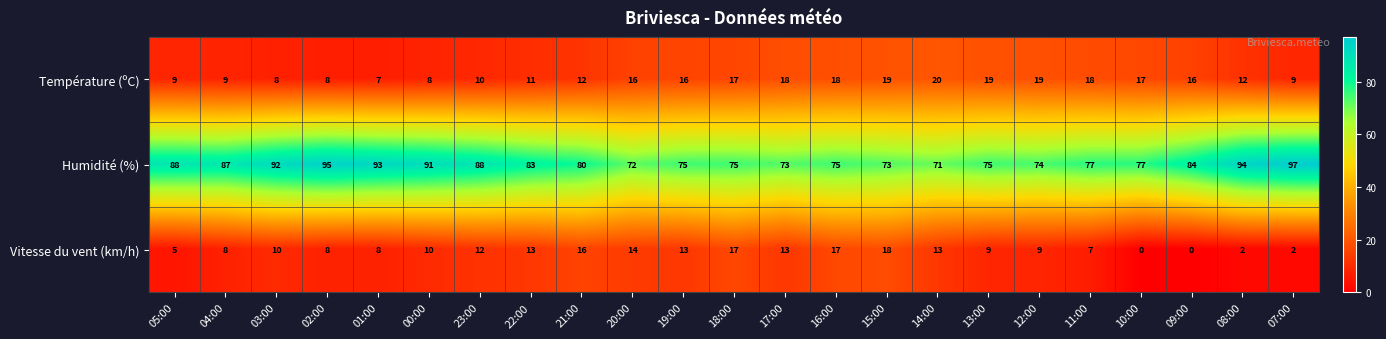

True or false: Humidité (%) has a value of 88 at 23:00.

True